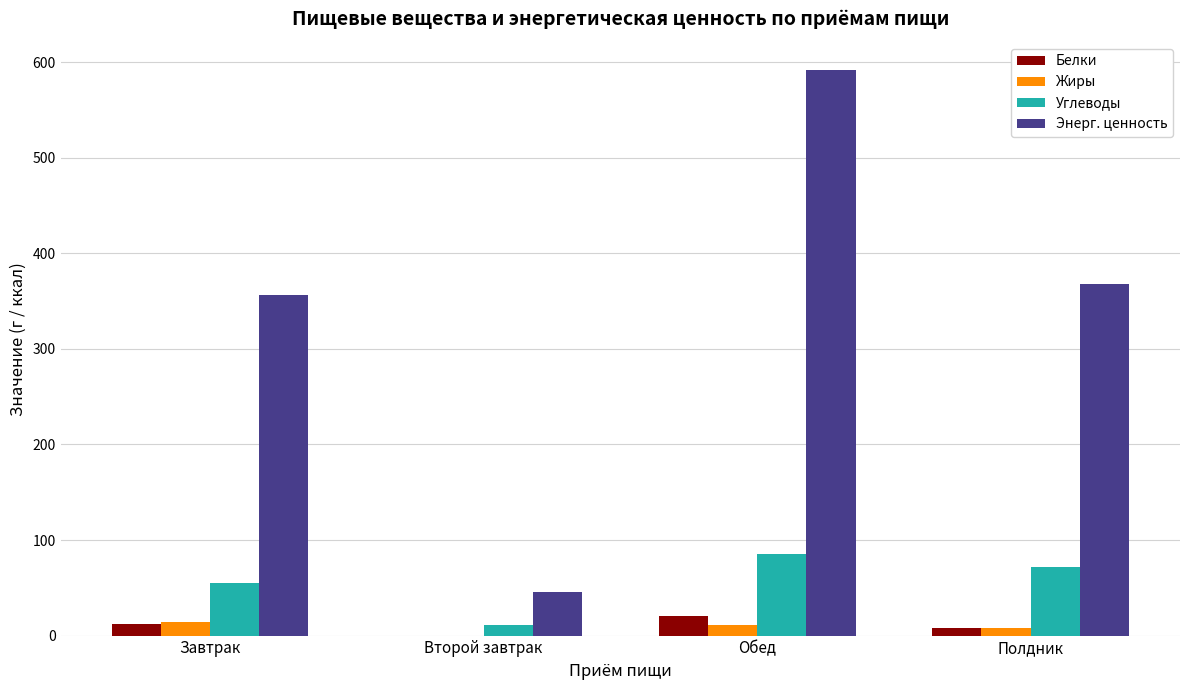

What is the maximum value for Углеводы?

85.8